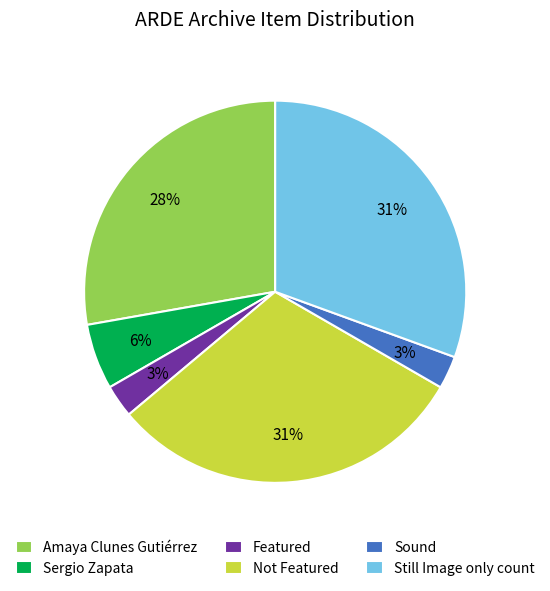

To the nearest percent, what is the difference between the Amaya Clunes Gutiérrez and Sound slice percentages?

25%